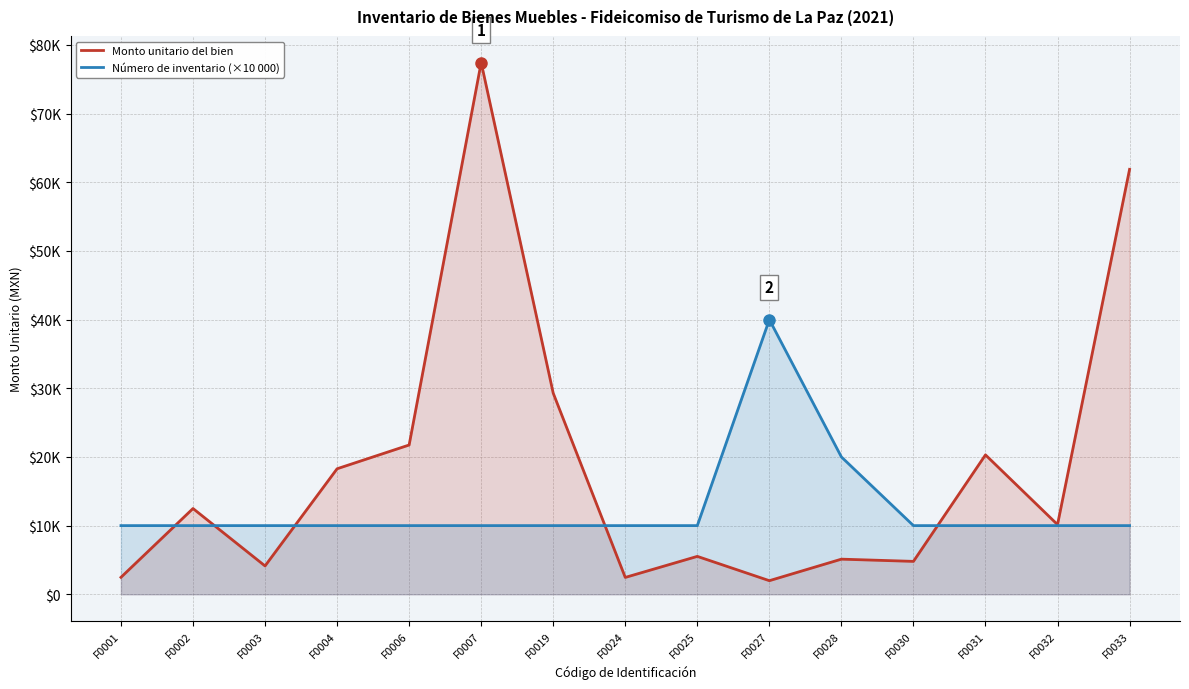

Where does the Monto unitario del bien series first go above 10148?

F0002